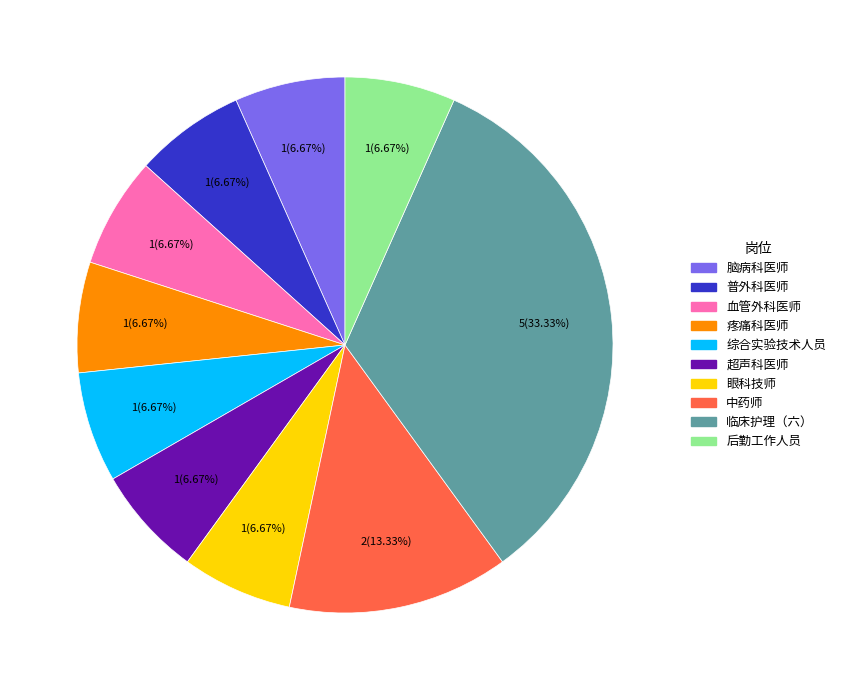

Is there a majority slice in this chart?

No